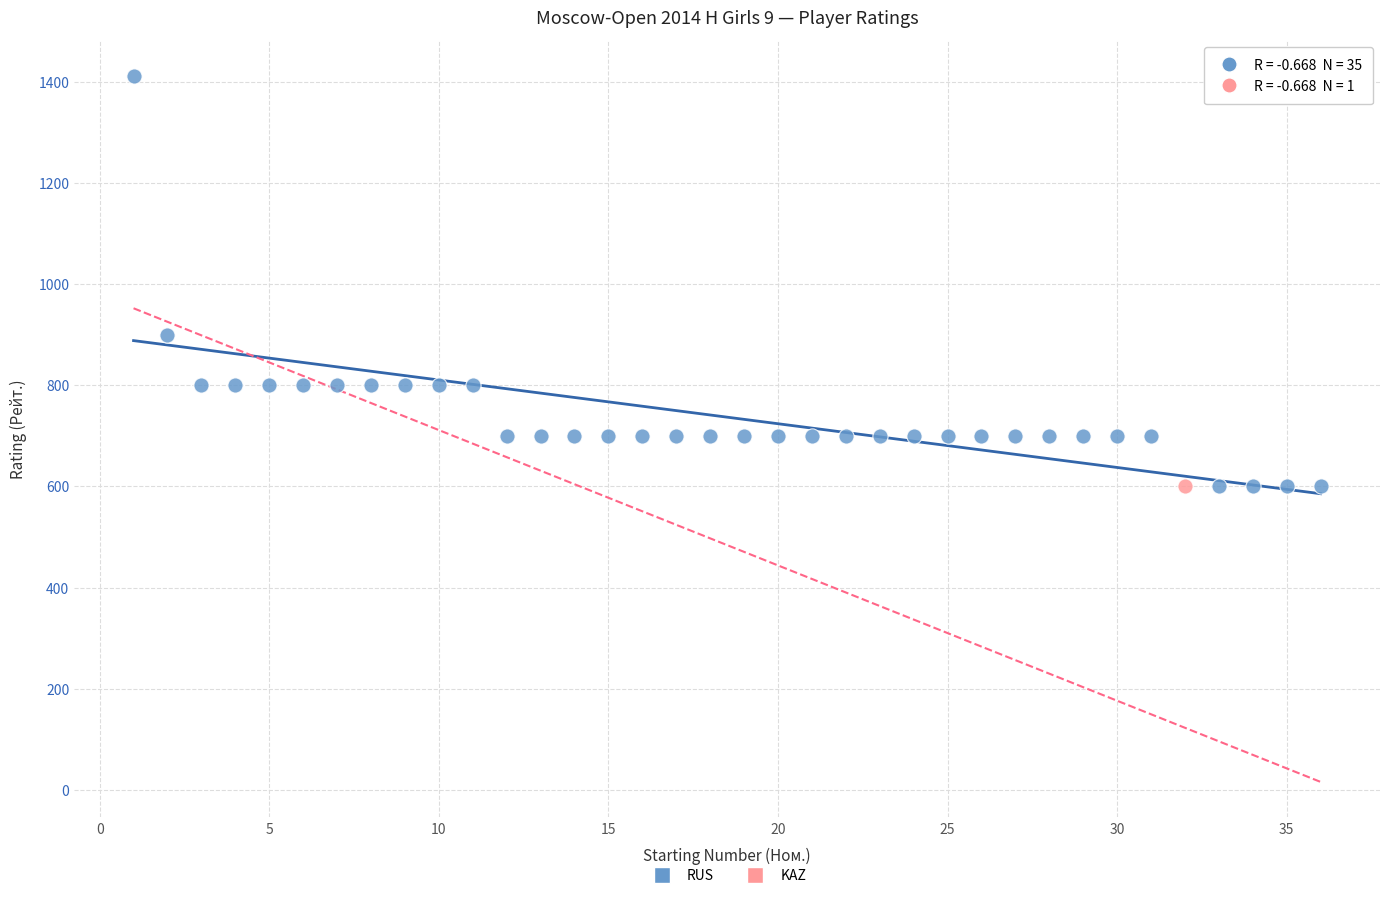

What are all the series names shown in the legend?

RUS, KAZ